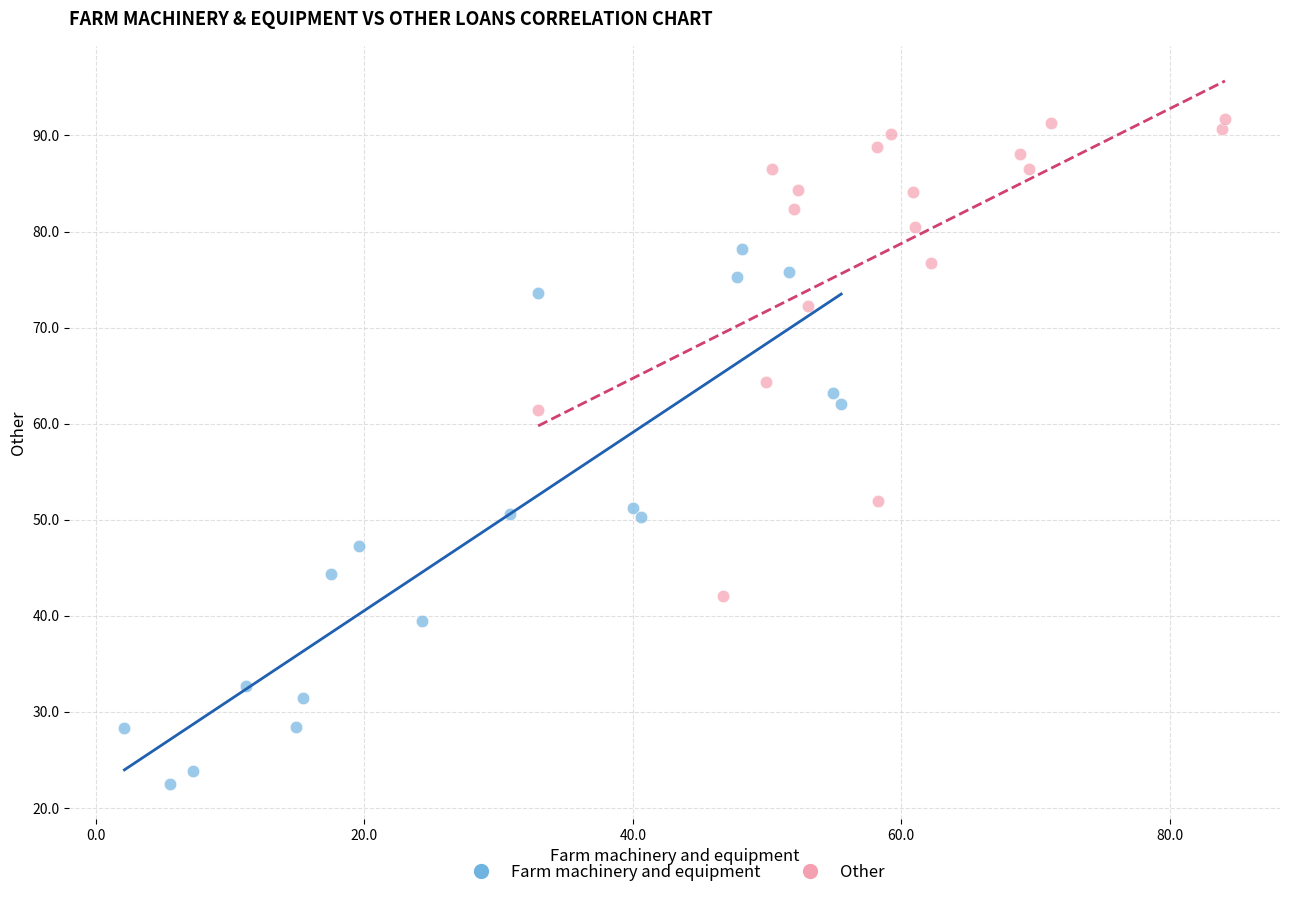

Which series contains the lowest Y value?

Farm machinery and equipment